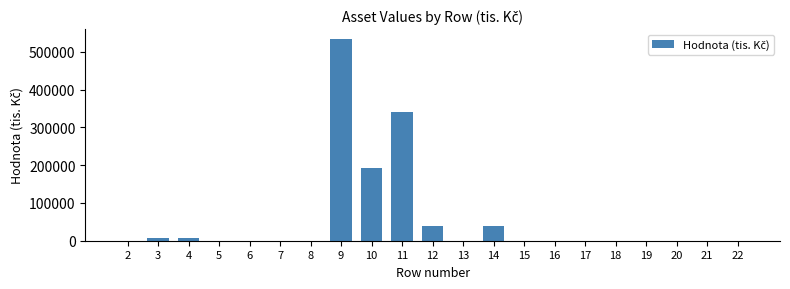

Reading left to right, what are all the values shown in this chart?

2=0	3=7054	4=7054	5=0	6=0	7=0	8=0	9=533325	10=192396	11=340929	12=39927	13=0	14=39927	15=0	16=0	17=0	18=0	19=0	20=0	21=0	22=0